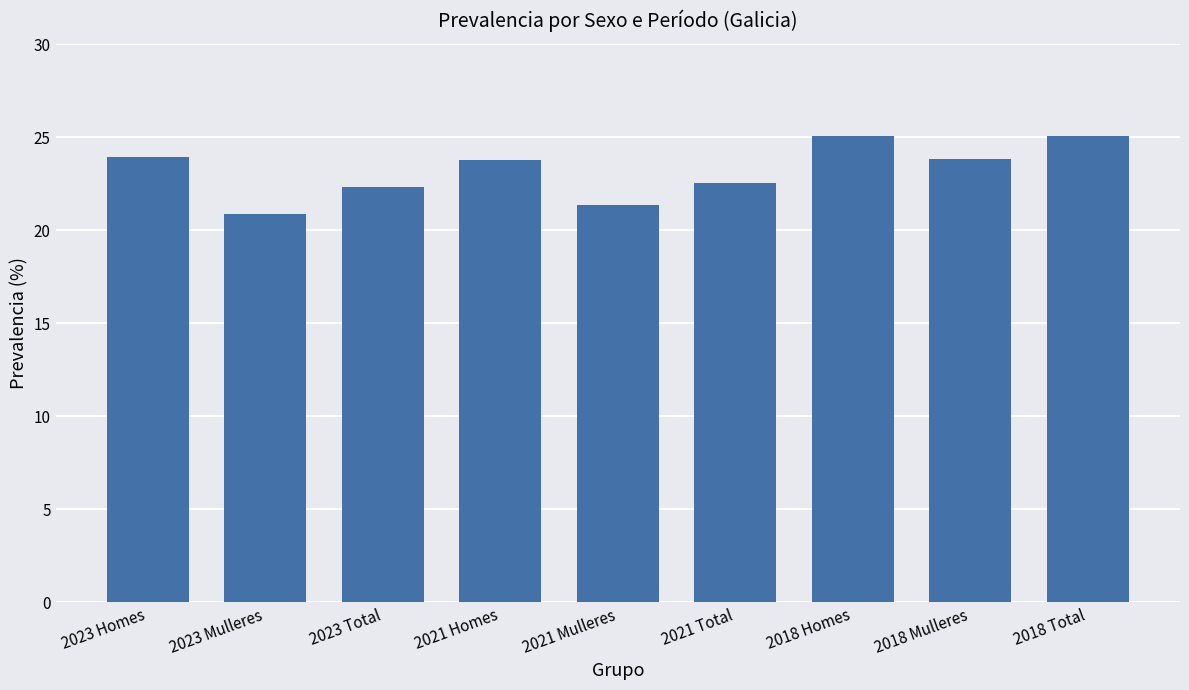

What is the ratio of the value at 2018 Total to the value at 2021 Homes?

1.1